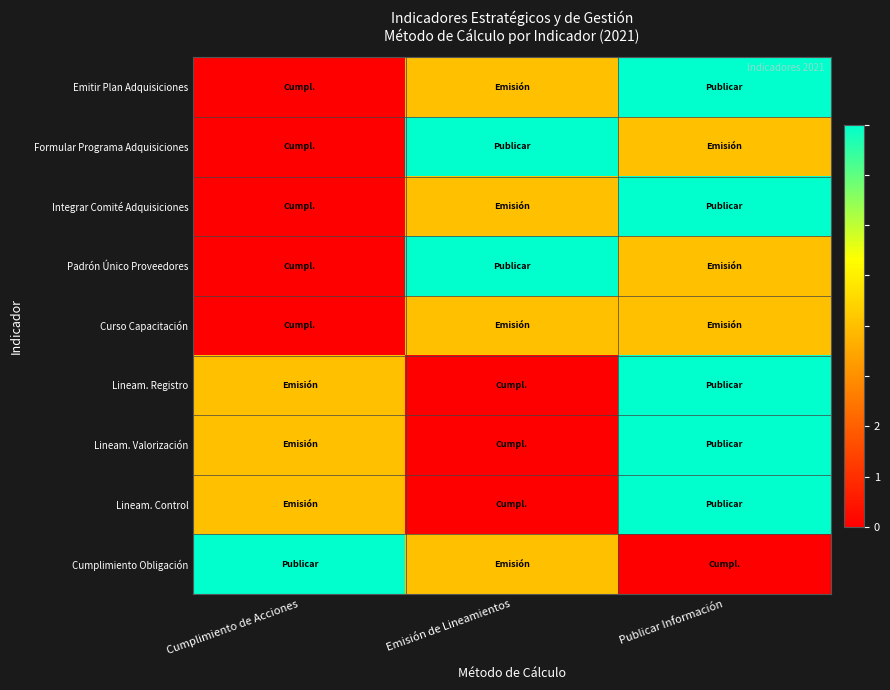

Reading left to right, list all the values displayed in this chart.

Emitir Plan Adquisiciones: Cumplimiento de Acciones=0	Emisión de Lineamientos=1	Publicar Información=2
Formular Programa Adquisiciones: Cumplimiento de Acciones=0	Emisión de Lineamientos=2	Publicar Información=1
Integrar Comité Adquisiciones: Cumplimiento de Acciones=0	Emisión de Lineamientos=1	Publicar Información=2
Padrón Único Proveedores: Cumplimiento de Acciones=0	Emisión de Lineamientos=2	Publicar Información=1
Curso Capacitación: Cumplimiento de Acciones=0	Emisión de Lineamientos=1	Publicar Información=1
Lineam. Registro: Cumplimiento de Acciones=1	Emisión de Lineamientos=0	Publicar Información=2
Lineam. Valorización: Cumplimiento de Acciones=1	Emisión de Lineamientos=0	Publicar Información=2
Lineam. Control: Cumplimiento de Acciones=1	Emisión de Lineamientos=0	Publicar Información=2
Cumplimiento Obligación: Cumplimiento de Acciones=2	Emisión de Lineamientos=1	Publicar Información=0